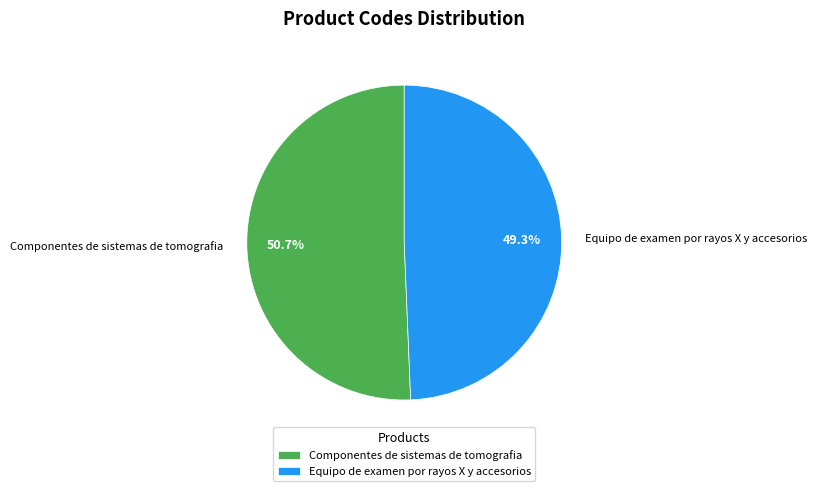

Count the number of slices in the pie.

2